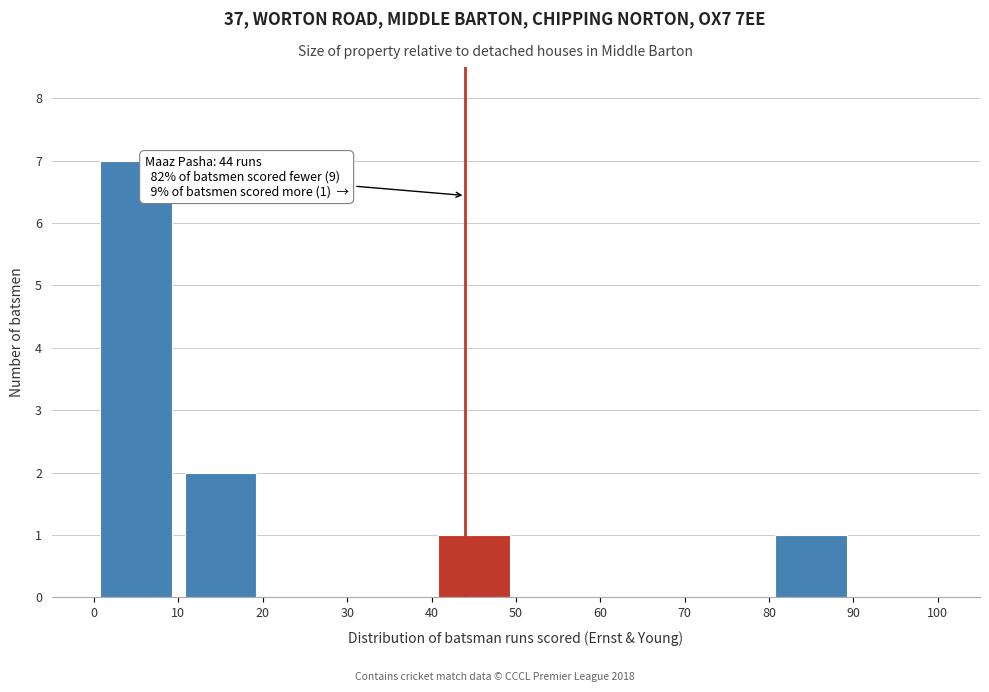

Over which range of the x-axis is the bar tallest?

0 to 10